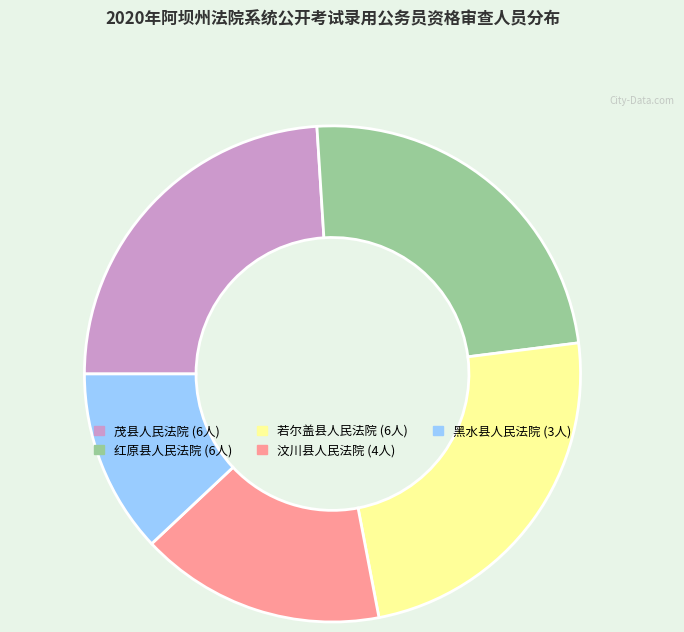

Do 汶川县人民法院 and 茂县人民法院 together represent more than half of the pie?

No